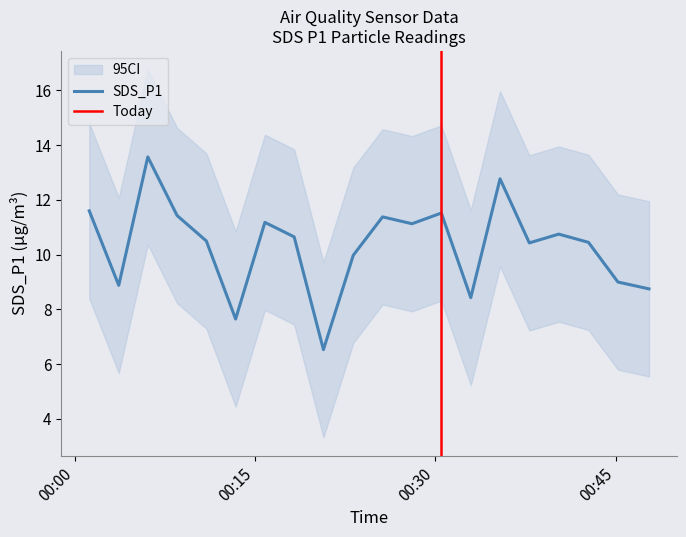

What is the minimum value for SDS_P1?

6.5